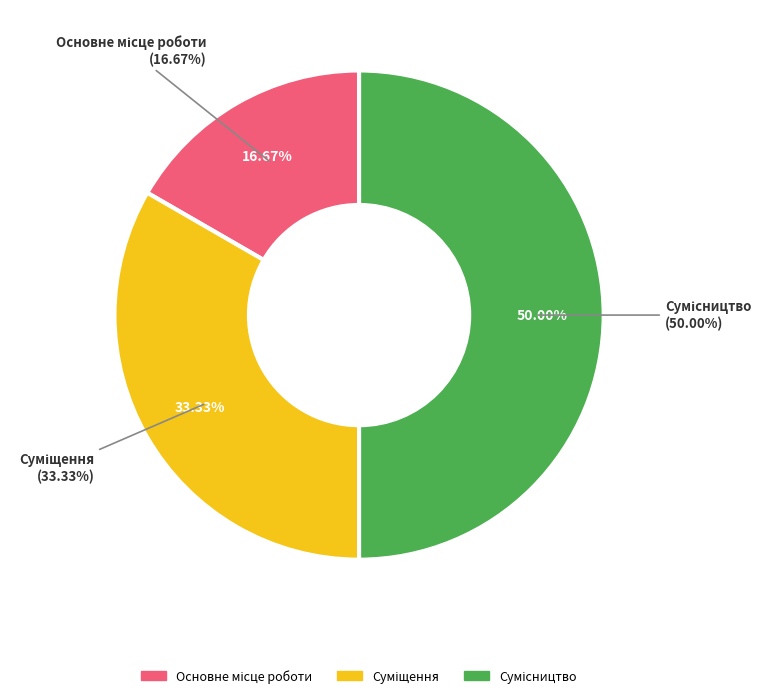

True or false: Сумісництво accounts for 50% of the total.

True